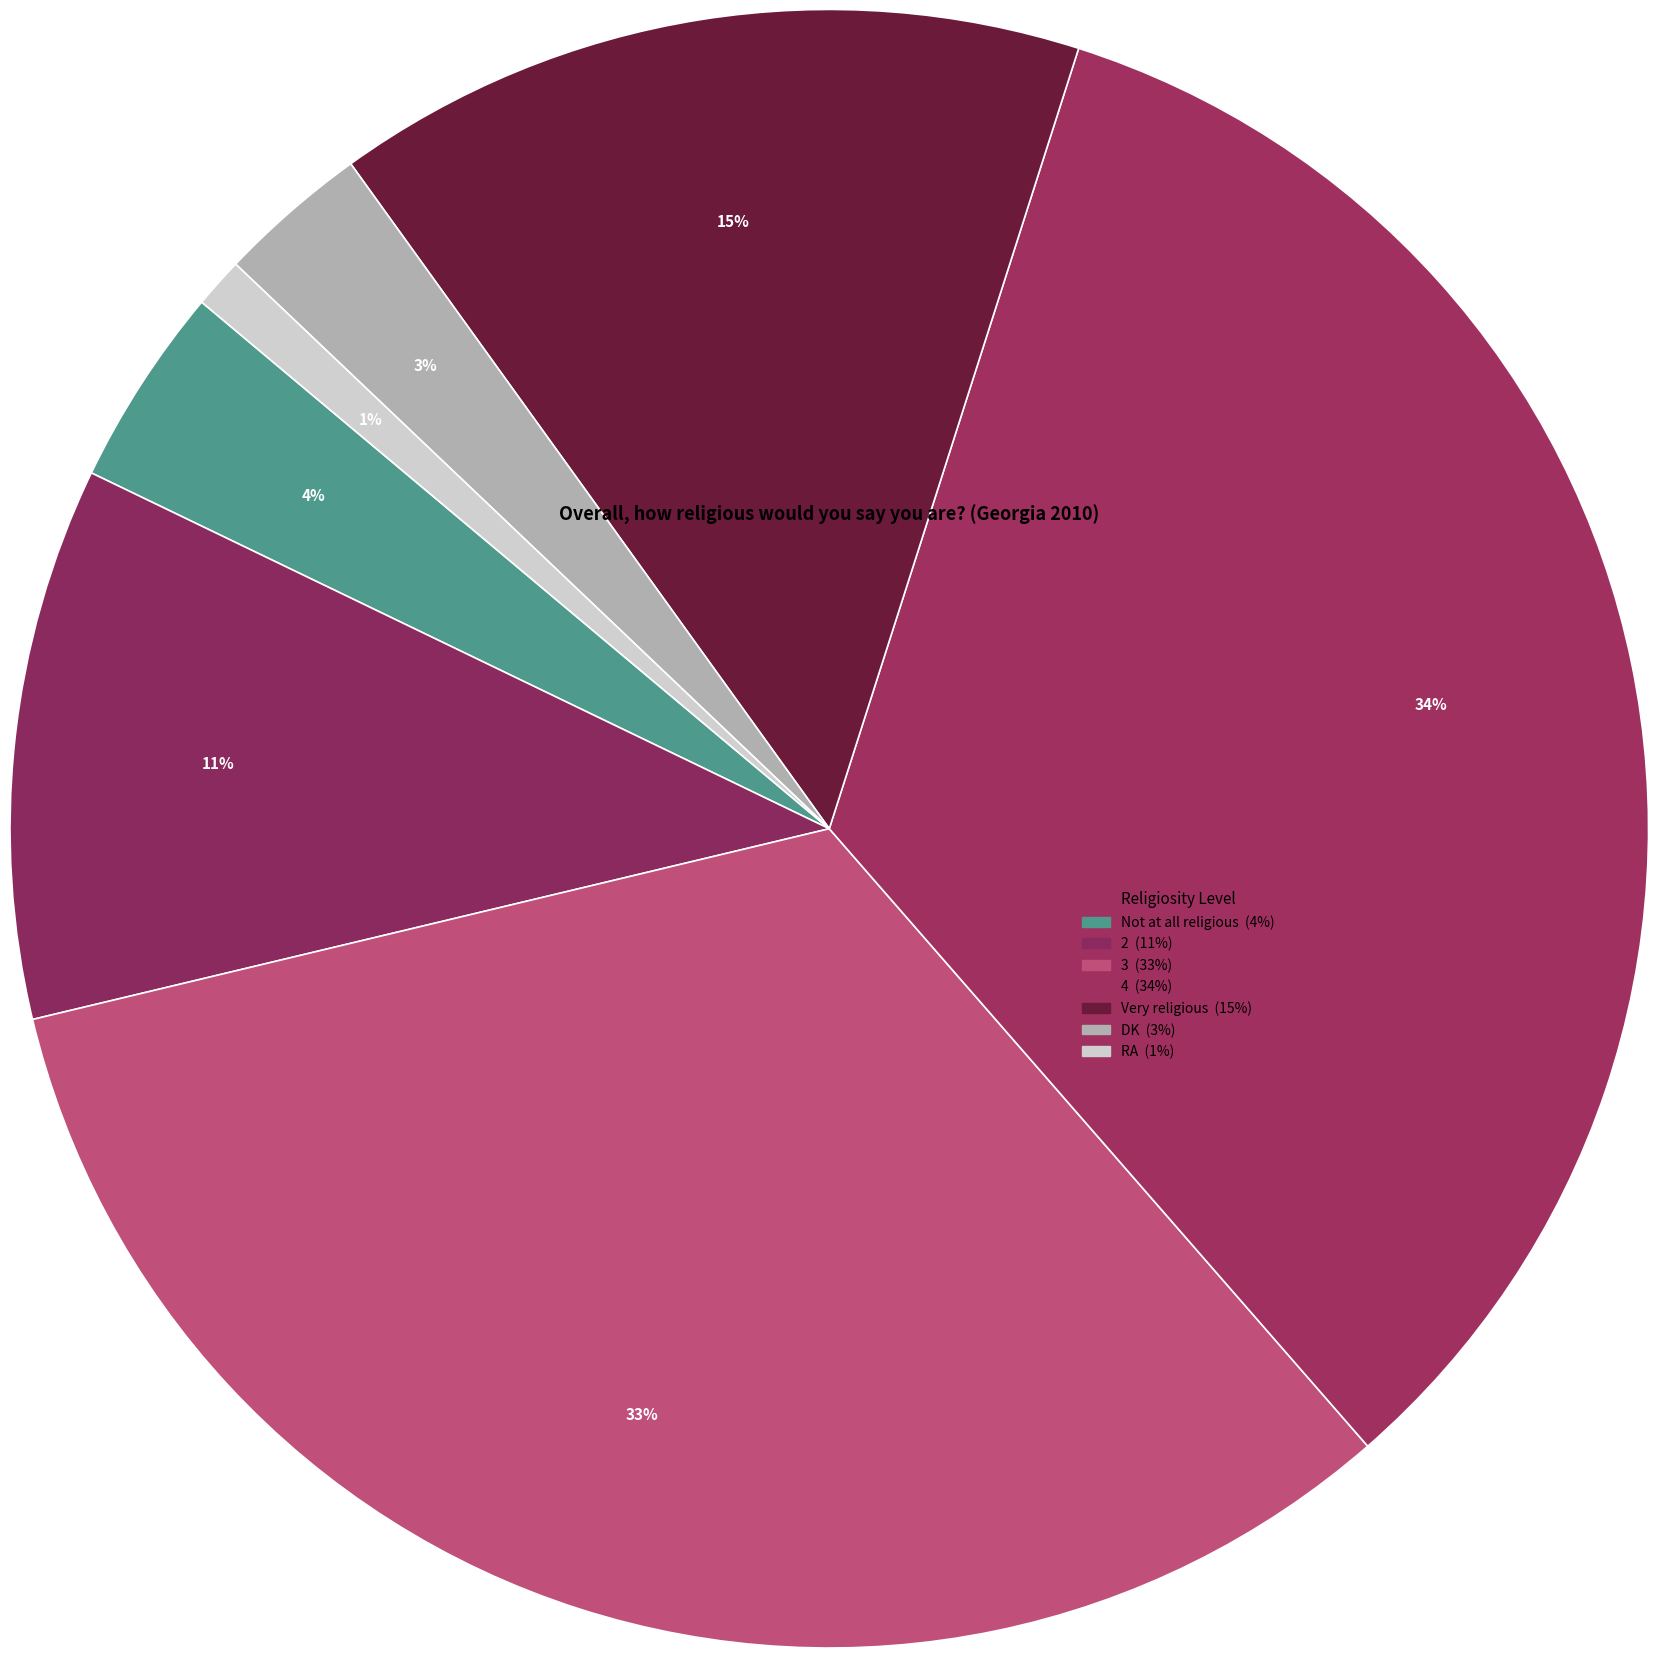

To the nearest percent, what is the difference between the 3 and 2 slice percentages?

22%